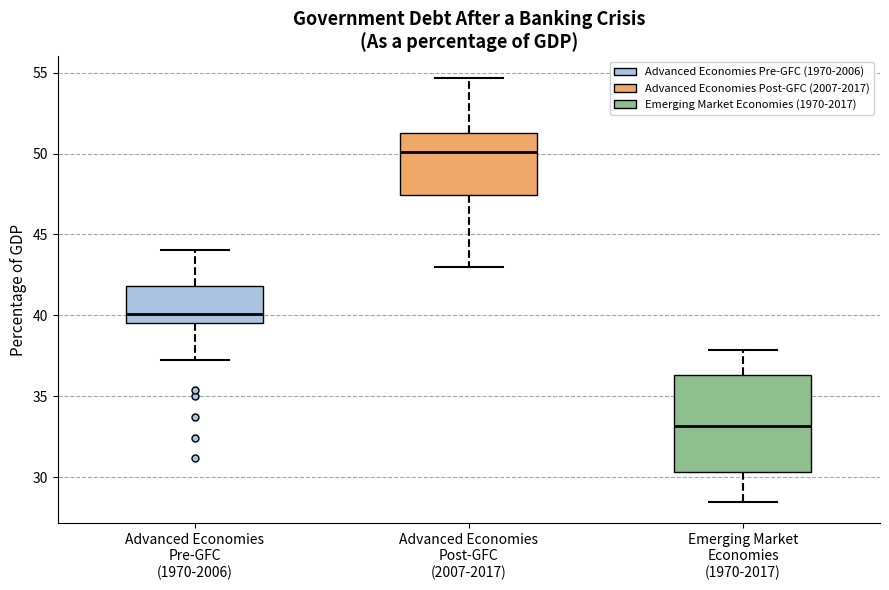

Reading left to right, transcribe this box plot: for each box, give where its median line is, the range the box spans, and where its two whiskers end, as read against the y-axis. The values are not printed on the chart, so give them approximately, as read against the axis.

Advanced Economies Pre-GFC (1970-2006): median 40.0, box 39.5 to 42.0, whiskers 37.0 to 44.0
Advanced Economies Post-GFC (2007-2017): median 50.0, box 47.5 to 51.5, whiskers 43.0 to 54.5
Emerging Market Economies (1970-2017): median 33.0, box 30.5 to 36.5, whiskers 28.5 to 38.0